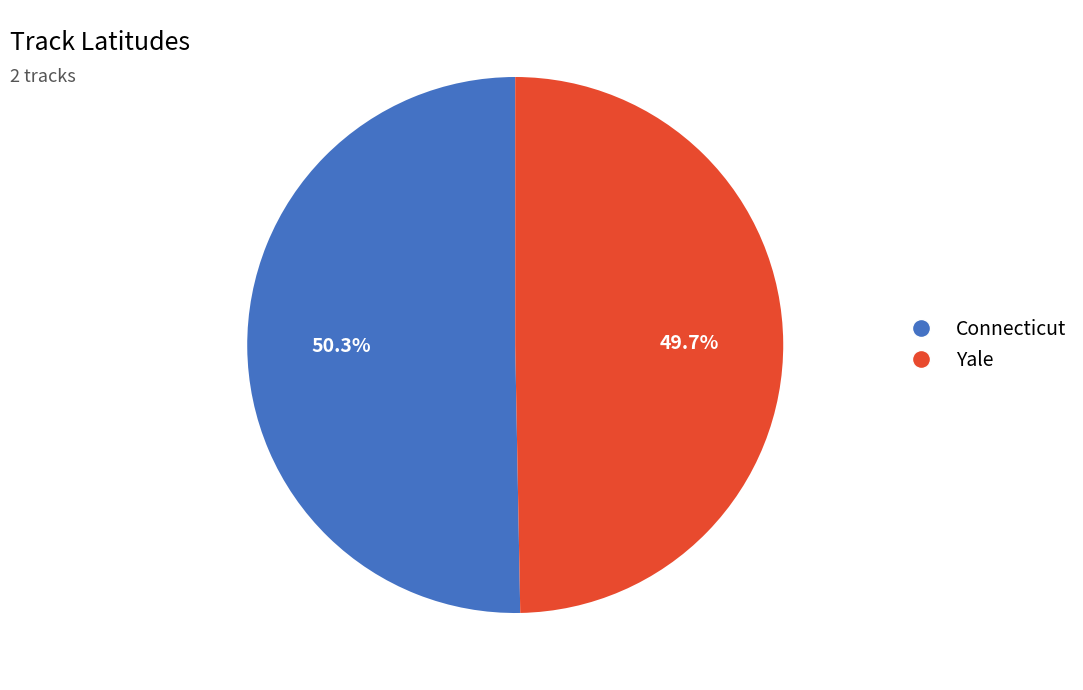

To the nearest percent, what portion does Connecticut represent?

50%